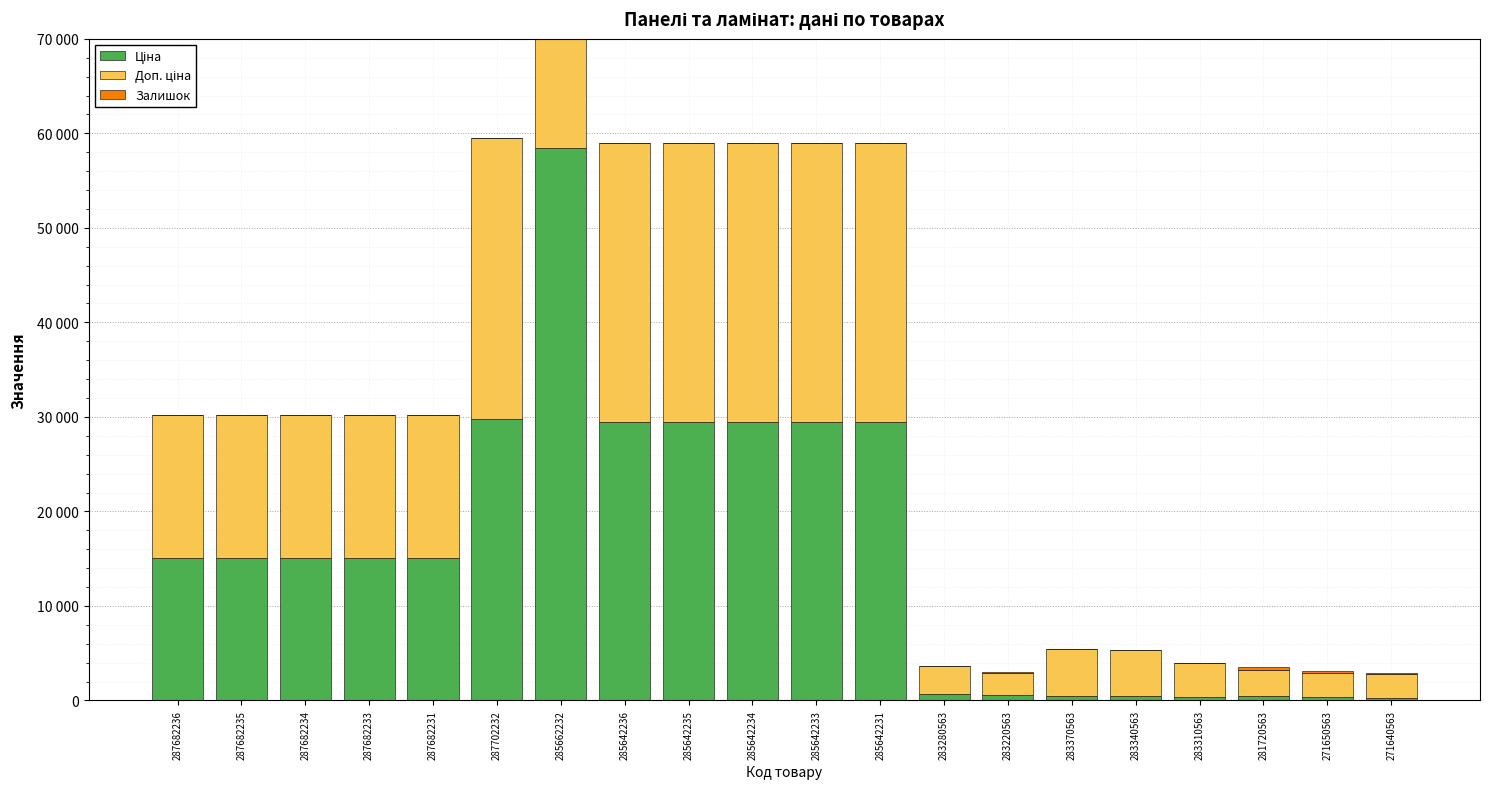

What is the difference between the maximum and minimum values in the Залишок series?

239.0